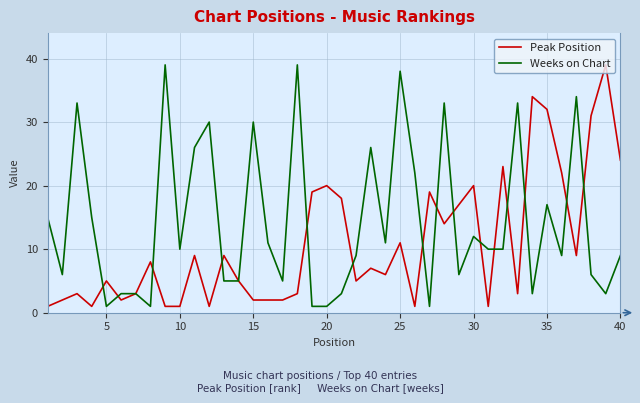

What is the greatest value displayed?

39